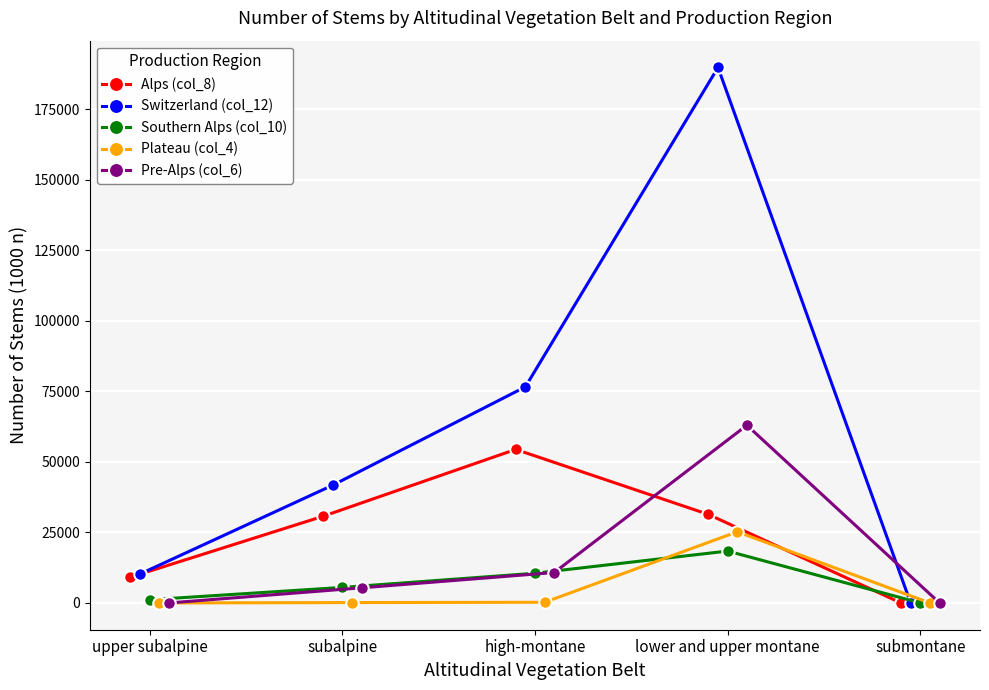

True or false: Plateau (col_4) and Switzerland (col_12) cross at least once.

False